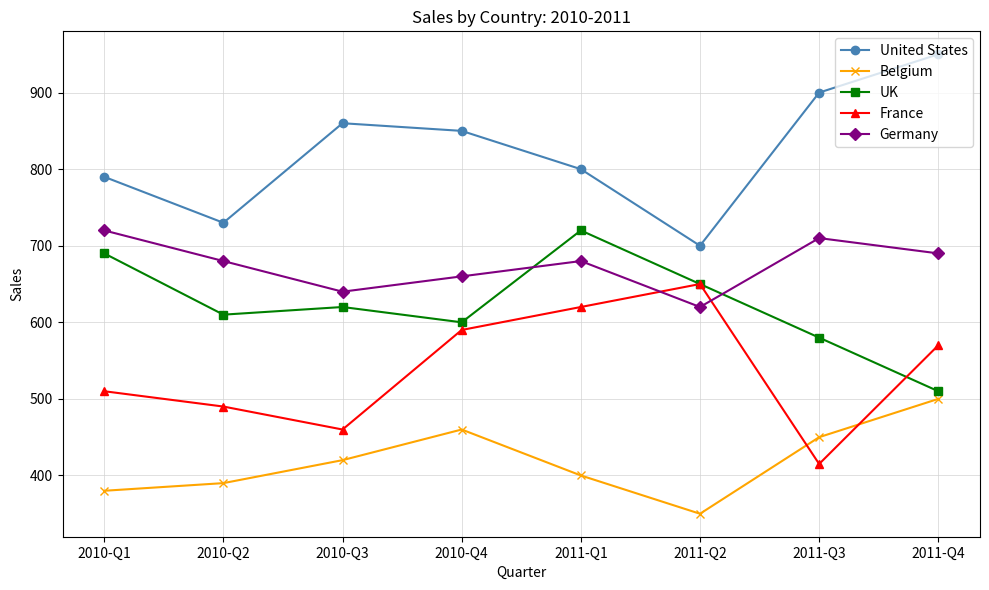

What is the total value across all series at 2011-Q1?

3220